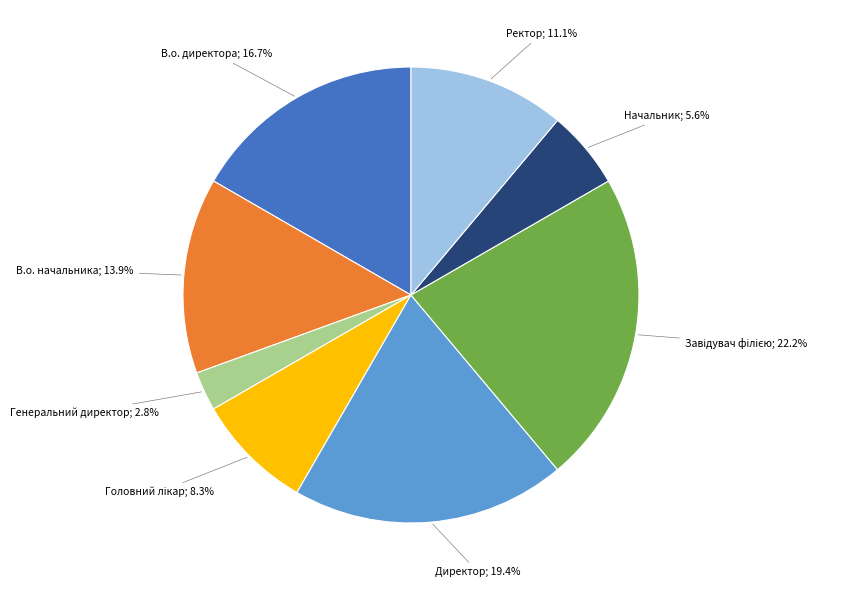

Is there a majority slice in this chart?

No